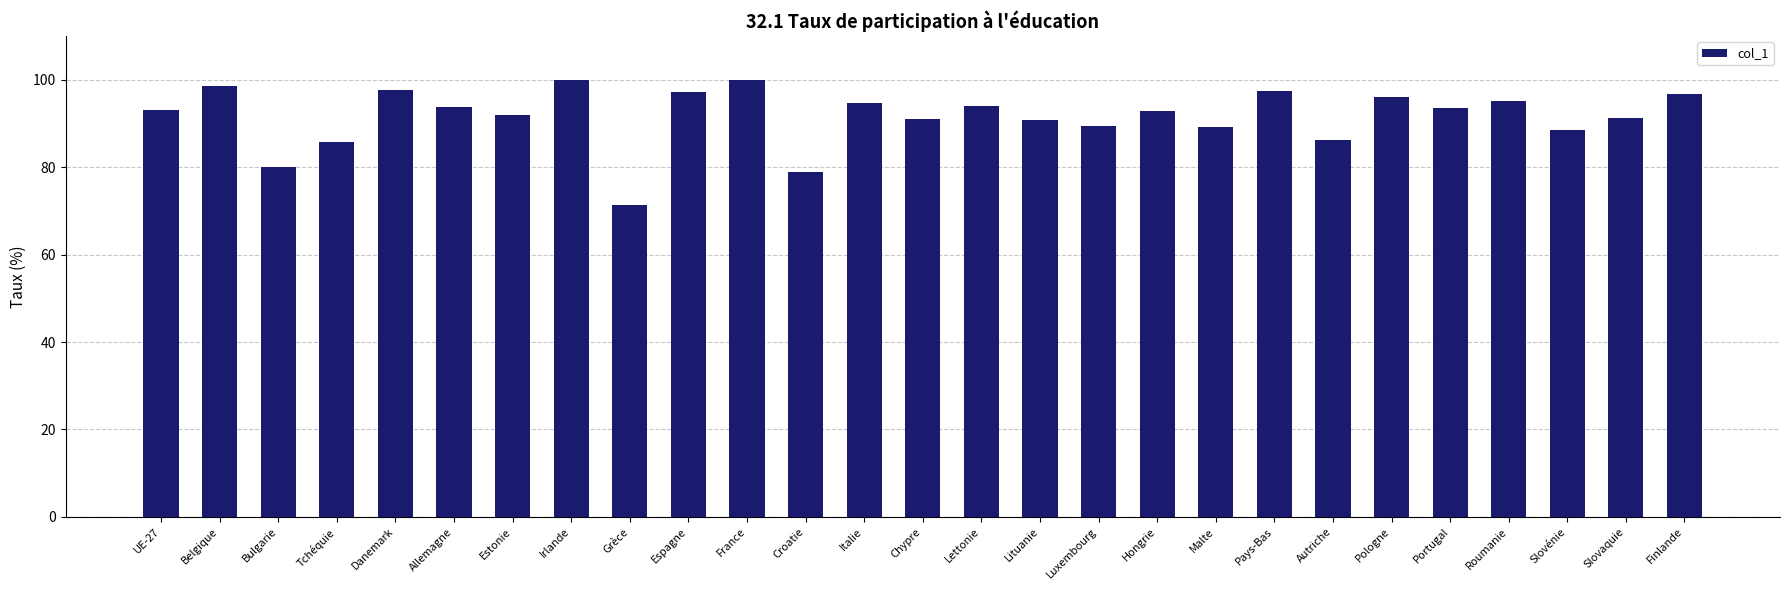

The chart shows a value of 60.9 at Slovénie. True or false?

False